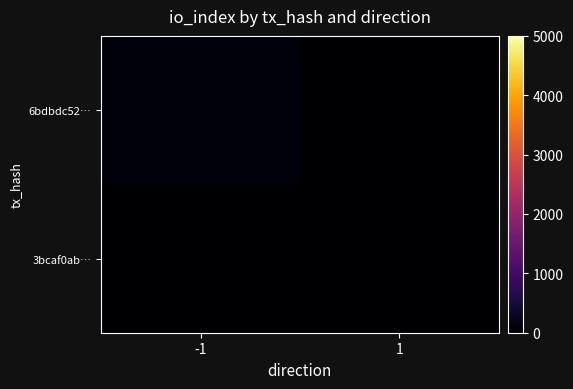

Rank the series by their average value, from lowest to highest.

3bcaf0ab…, 6bdbdc52…